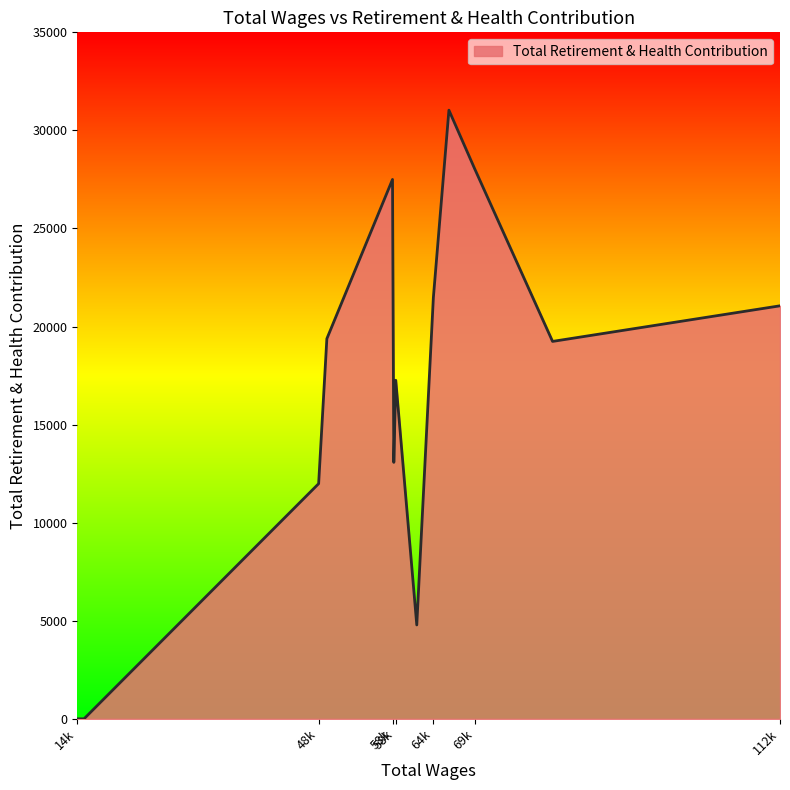

What is the difference between the maximum and minimum values?

31032